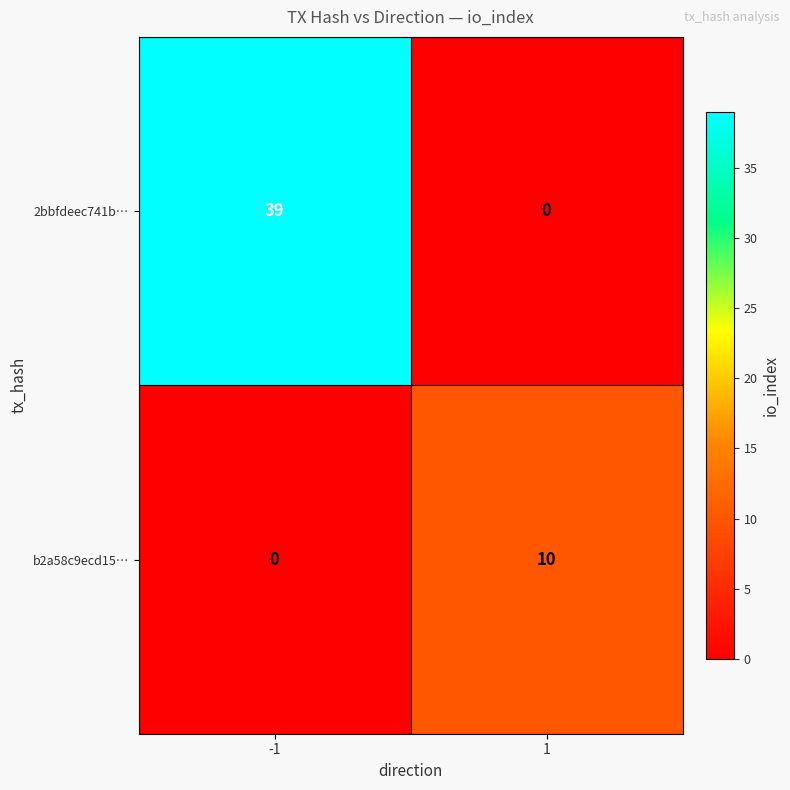

What is the average value of the b2a58c9ecd15… series?

5